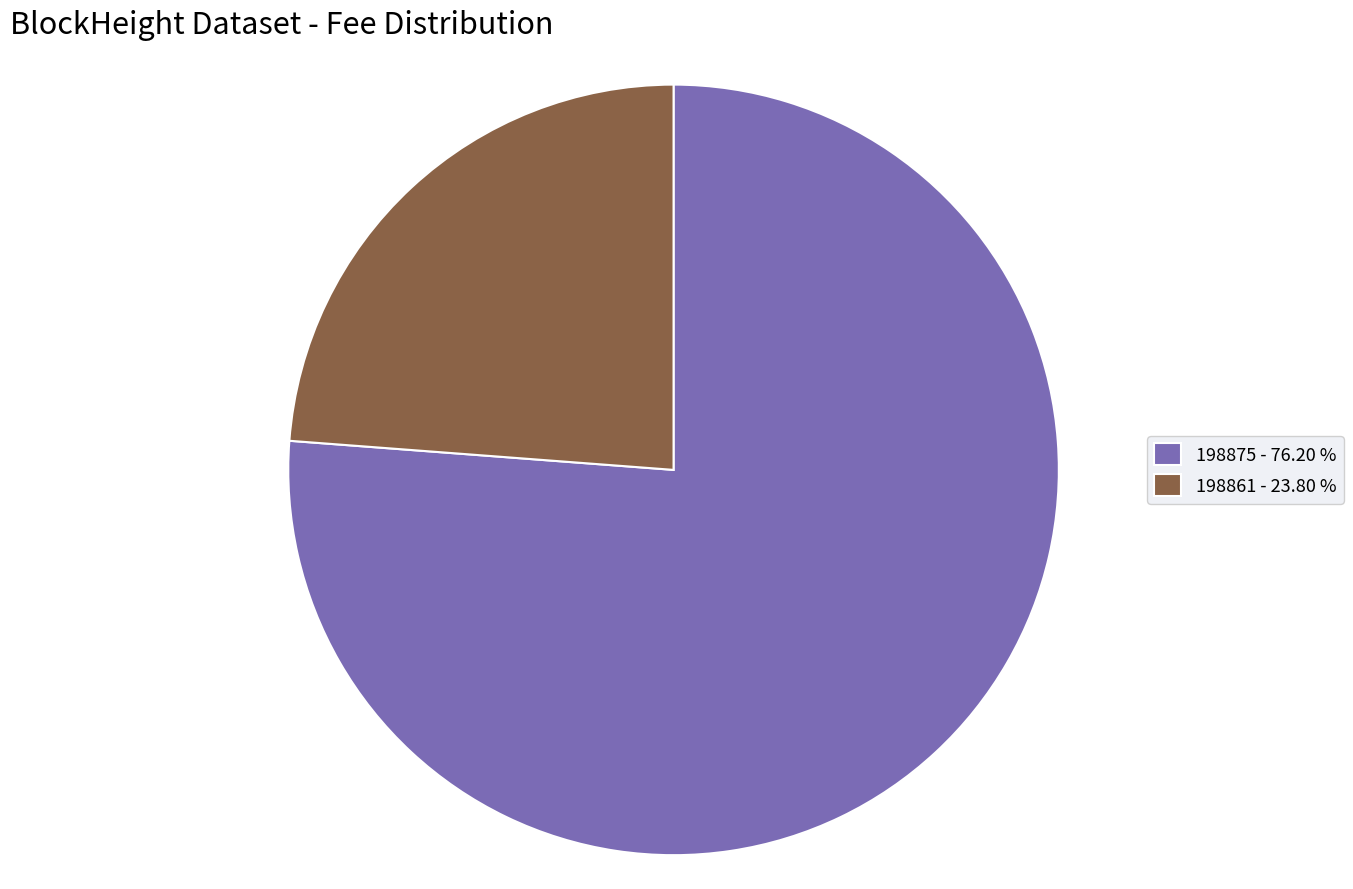

Rank the categories by value from lowest to highest.

198861 - 23.80 %, 198875 - 76.20 %